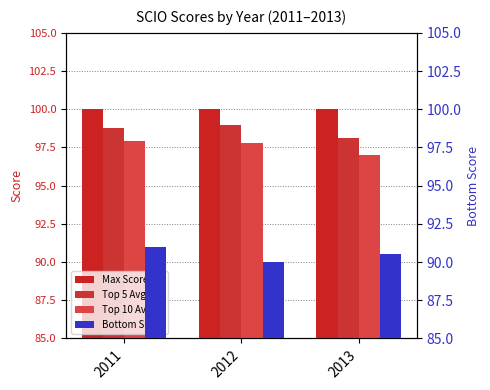

Reading right to left, extract all data points from this chart.

Max Score: 100.0	100.0	100.0
Top 5 Avg: 98.1	99.0	98.8
Top 10 Avg: 97.0	97.8	97.9
Bottom Score: 90.5	90.0	91.0